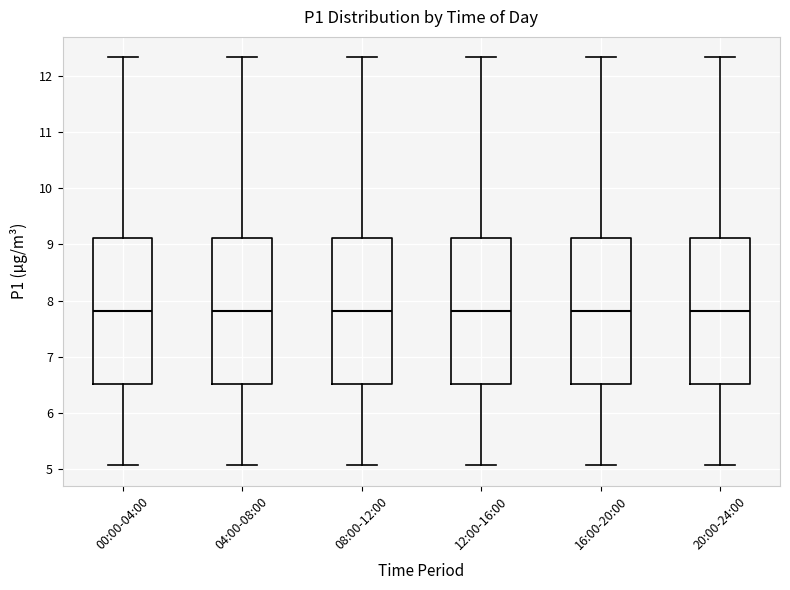

Reading left to right, transcribe this box plot: for each box, give where its median line is, the range the box spans, and where its two whiskers end, as read against the y-axis. The values are not printed on the chart, so give them approximately, as read against the axis.

00:00-04:00: median 7.8, box 6.5 to 9.1, whiskers 5.1 to 12.3
04:00-08:00: median 7.8, box 6.5 to 9.1, whiskers 5.1 to 12.3
08:00-12:00: median 7.8, box 6.5 to 9.1, whiskers 5.1 to 12.3
12:00-16:00: median 7.8, box 6.5 to 9.1, whiskers 5.1 to 12.3
16:00-20:00: median 7.8, box 6.5 to 9.1, whiskers 5.1 to 12.3
20:00-24:00: median 7.8, box 6.5 to 9.1, whiskers 5.1 to 12.3